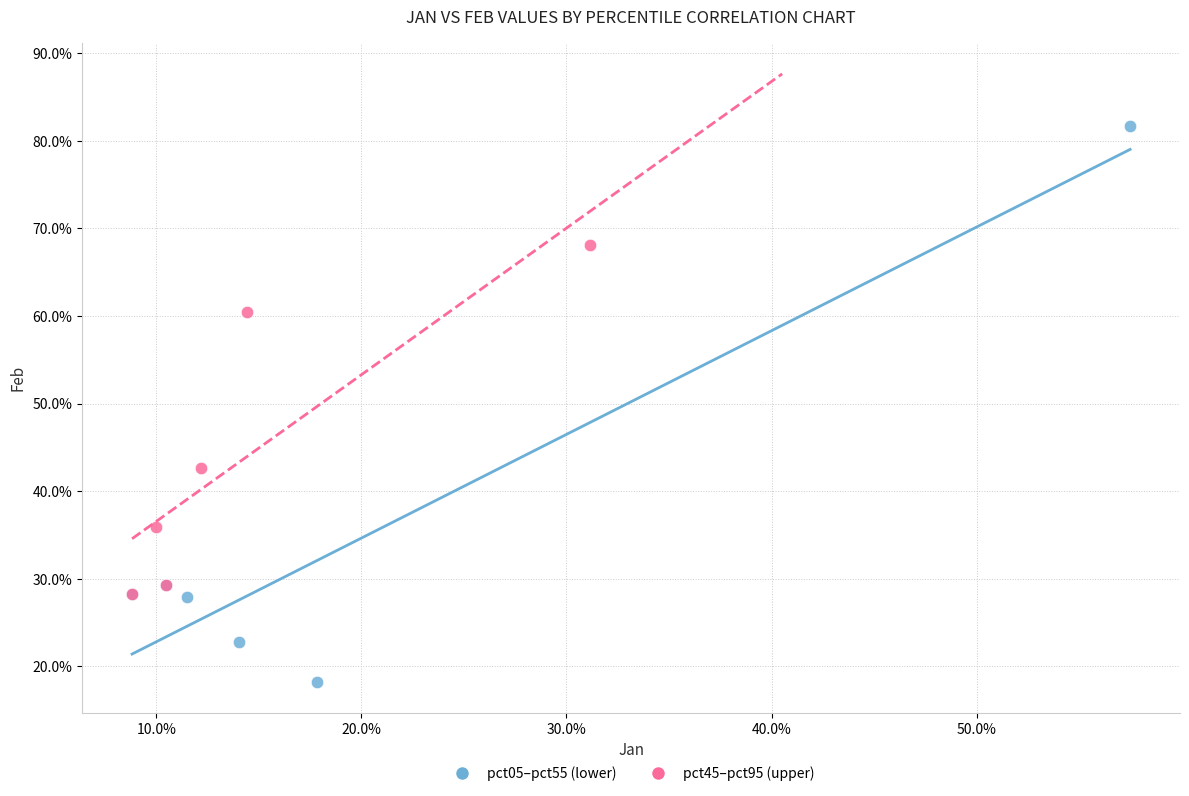

Which series reaches the maximum Y coordinate?

pct05–pct55 (lower)